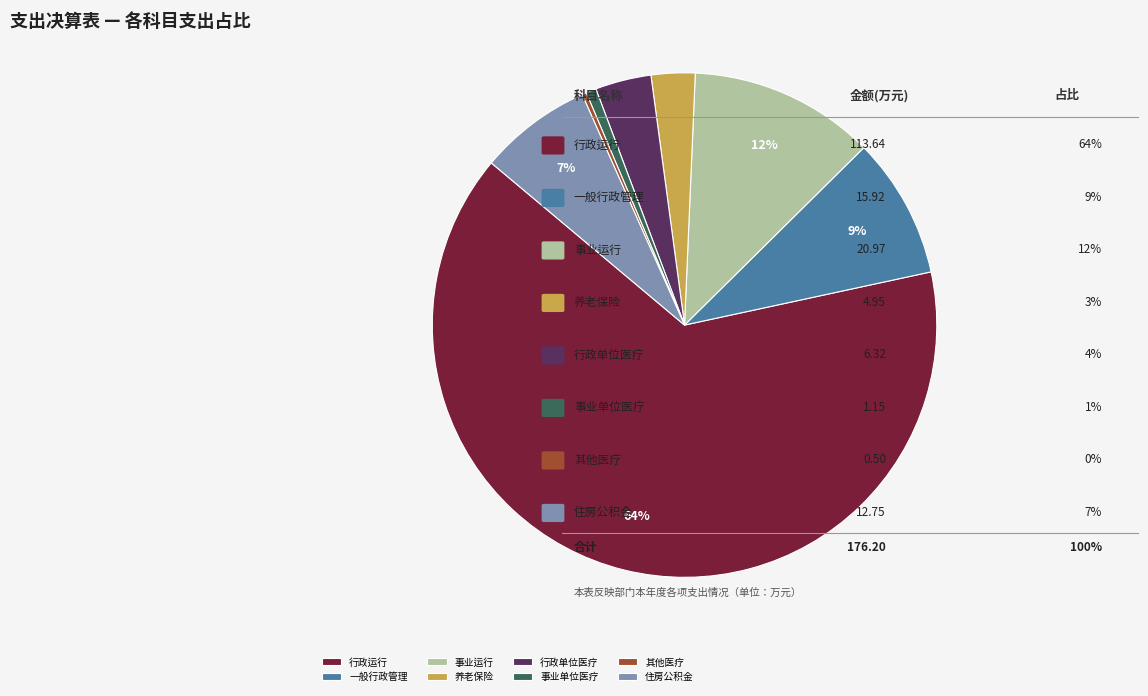

To the nearest percent, what portion does 住房公积金 represent?

7%